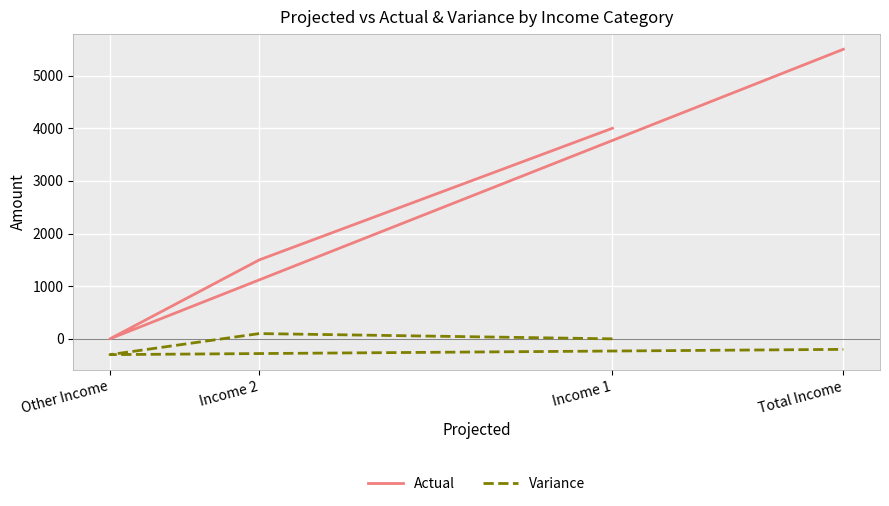

The value of Variance at Total Income is -338. True or false?

False